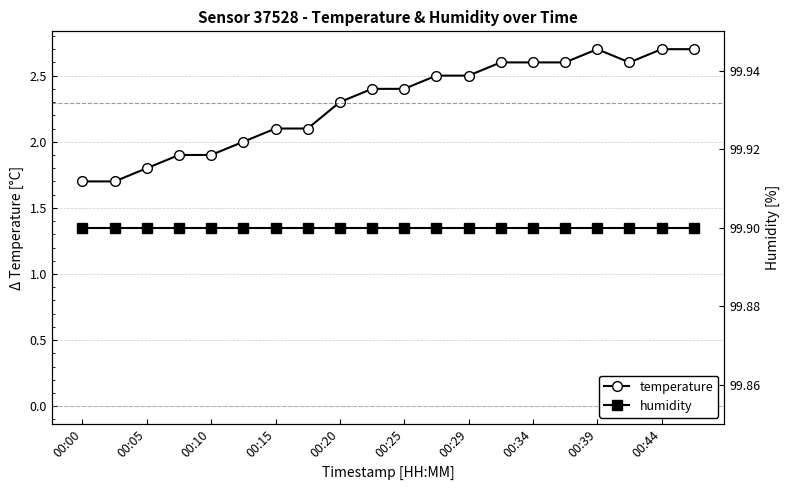

The value of humidity at 17 is 99.9. True or false?

True